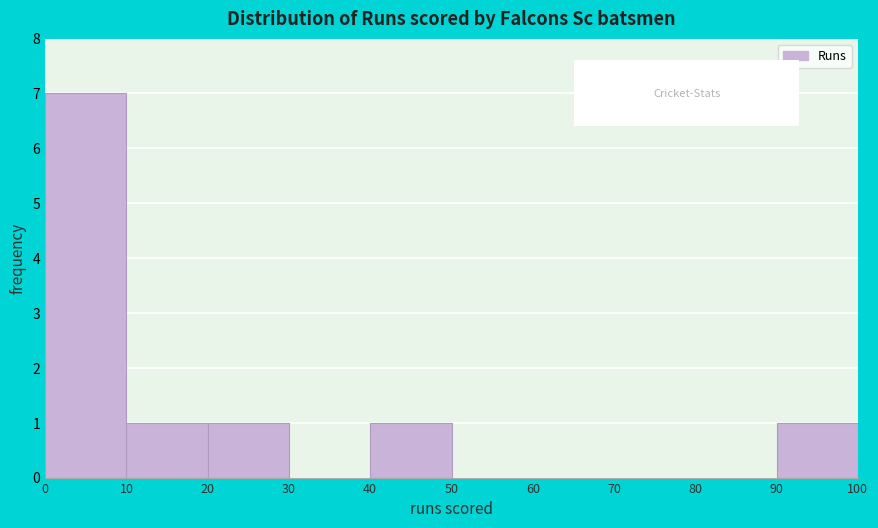

What is the height of the bar covering 20 to 30 on the x-axis? The values are not printed on the chart, so give them approximately, as read against the axis.

1